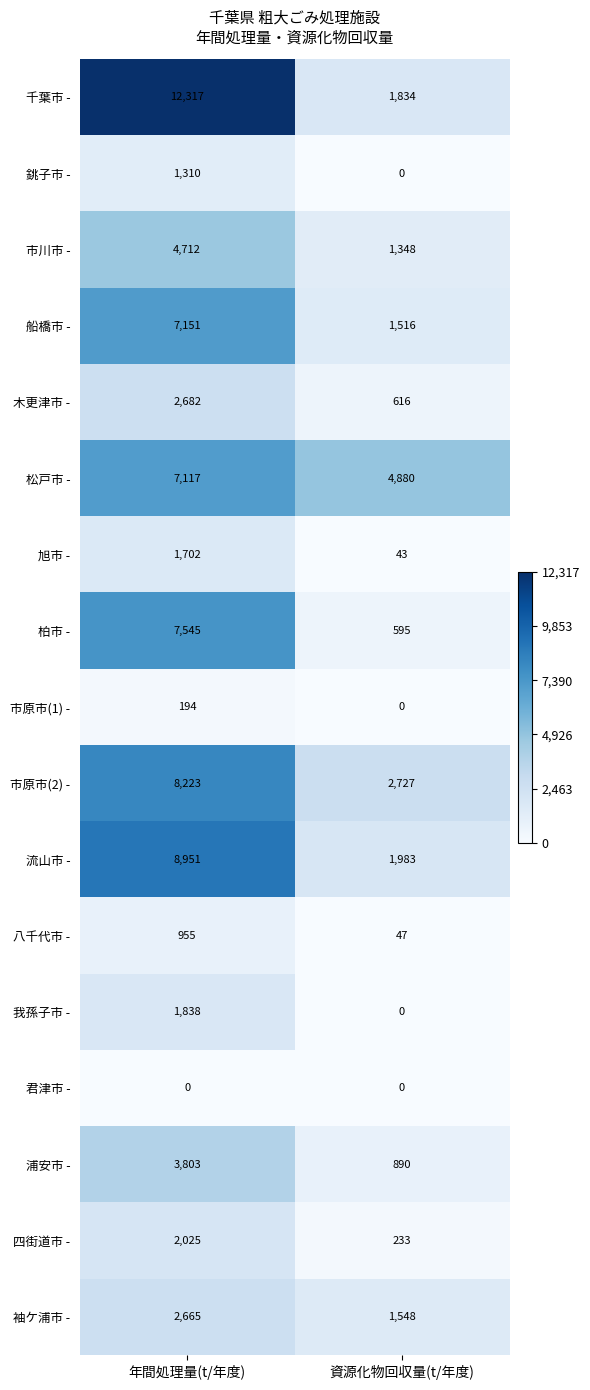

Which series has the largest total across all categories?

千葉市 -